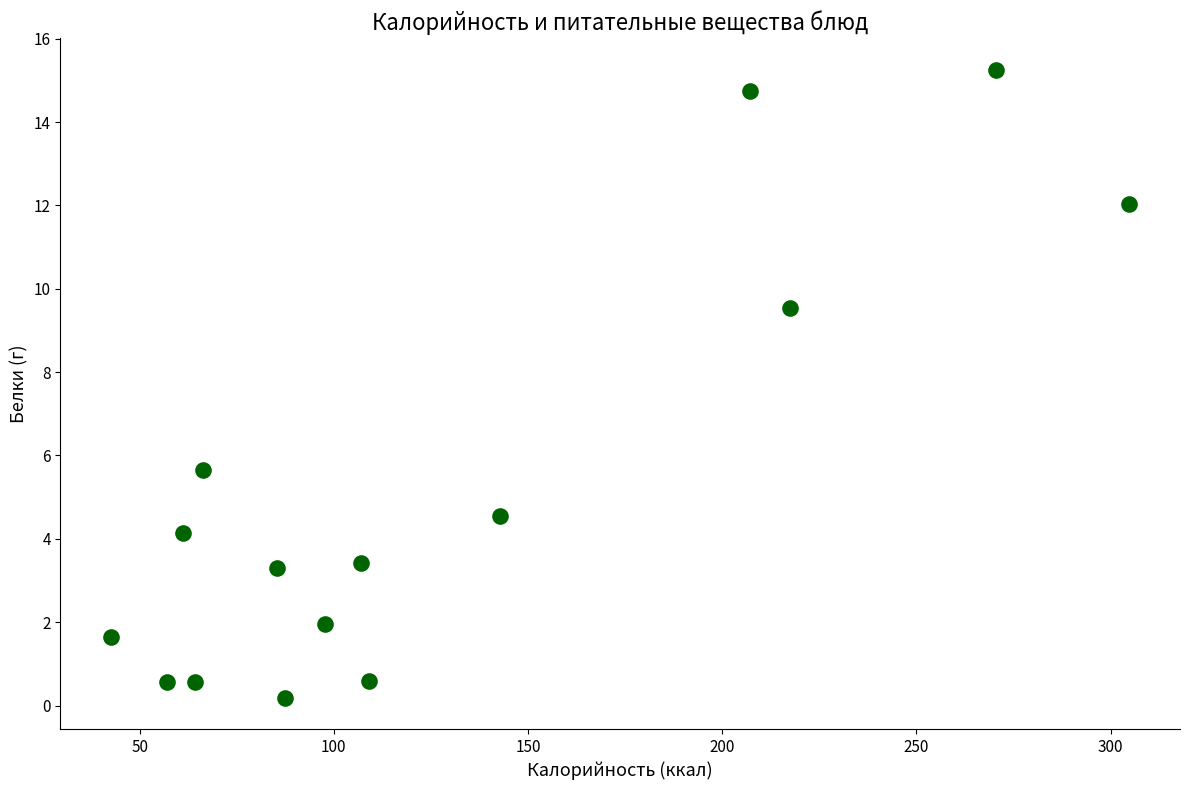

What Y value in the scatter plot is closest to 7?

5.6